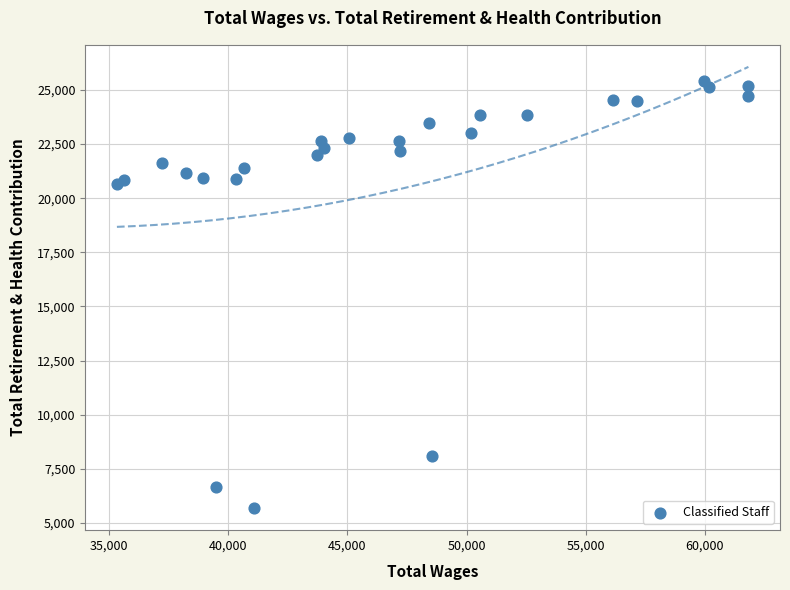

What is the range of X values (max minus min)?

26490